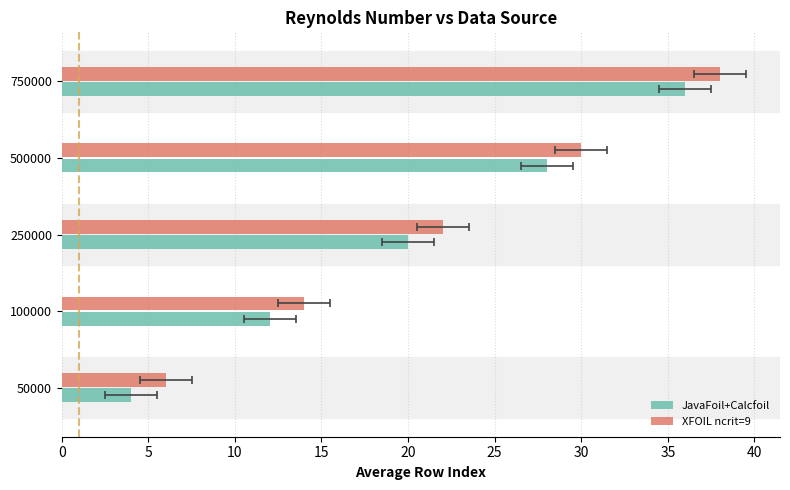

Reading left to right, extract all data points from this chart.

JavaFoil+Calcfoil: 4	12	20	28	36
XFOIL ncrit=9: 6	14	22	30	38